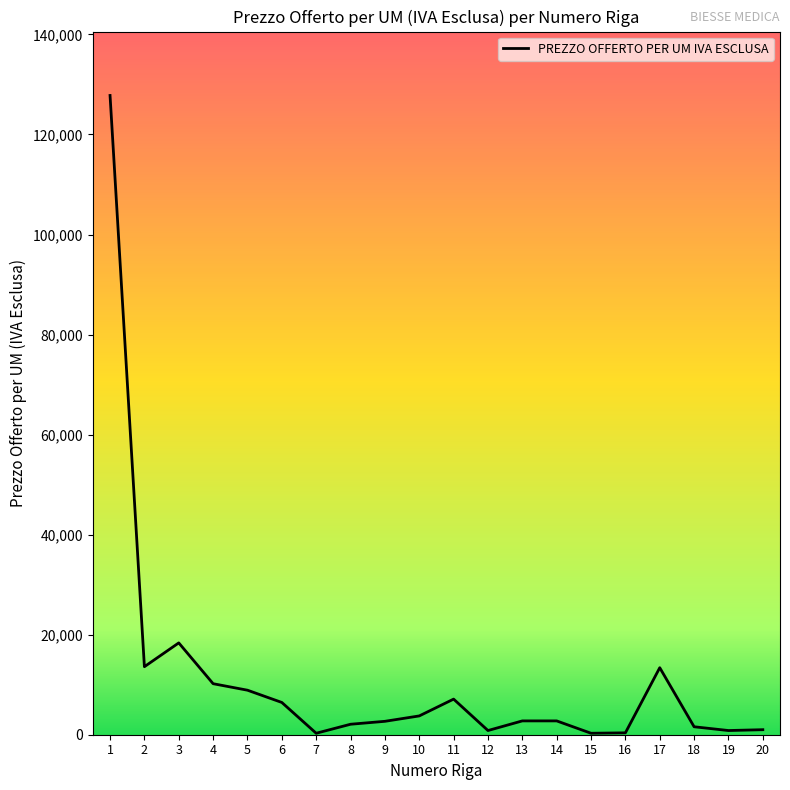

The value at 1 is 214475.8. True or false?

False